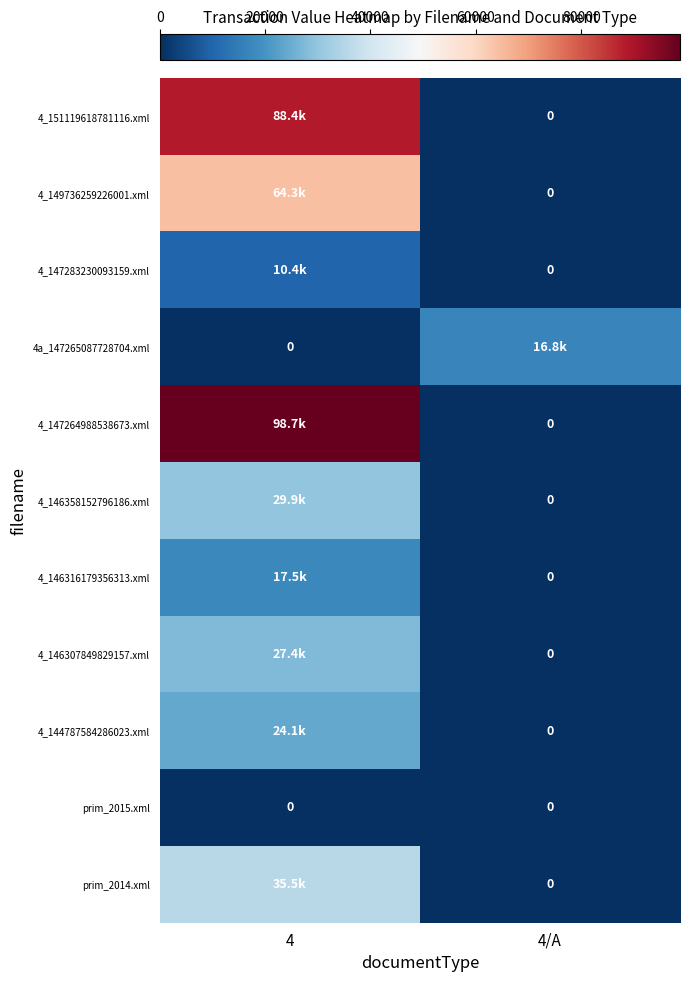

Which series changed the most between 4 and 4/A?

4_147264988538673.xml